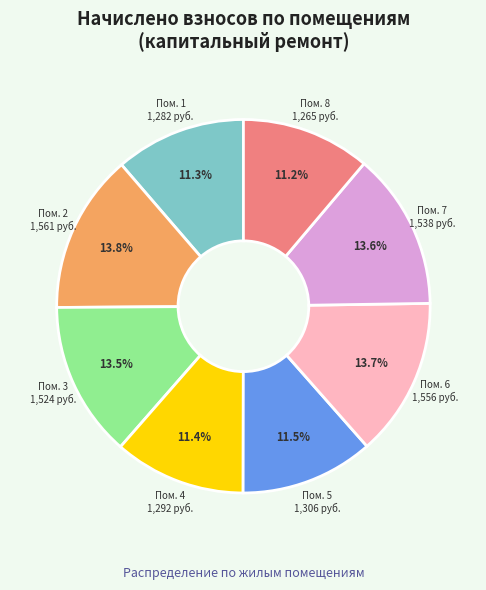

Combined, do Пом. 1 and Пом. 4 account for over 50%?

No